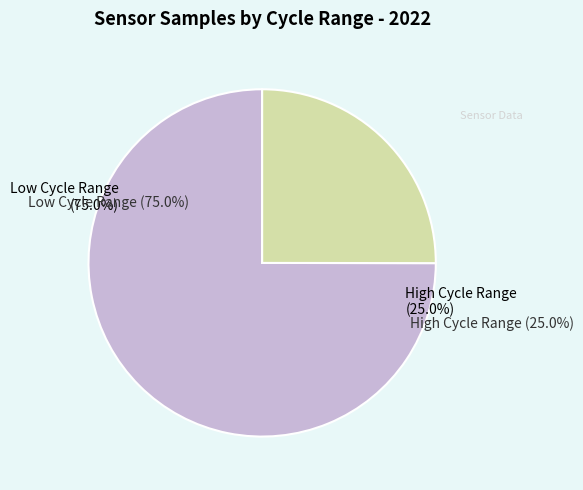

The 90-21384 slice represents 20% of the pie. True or false?

False